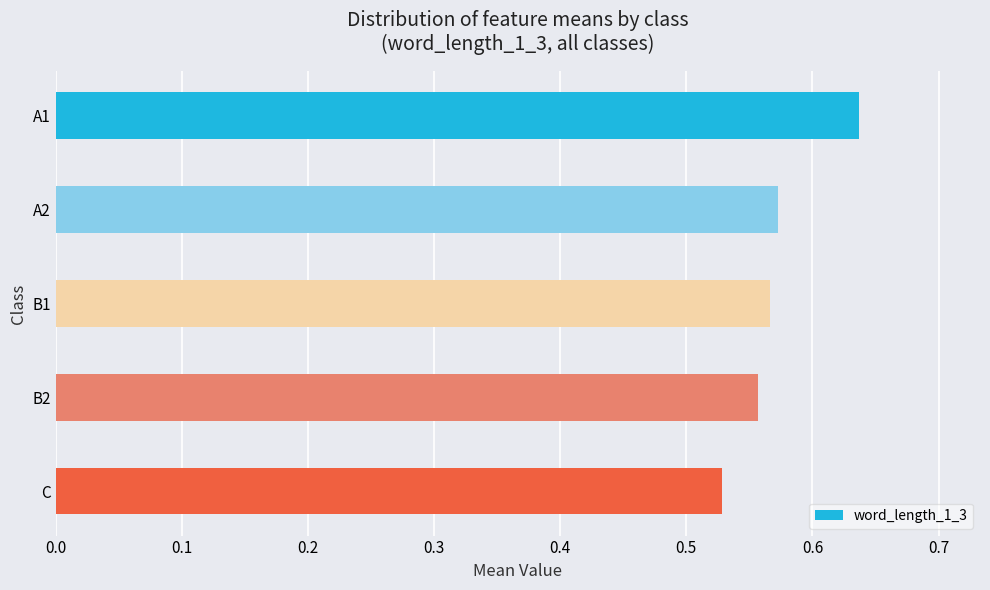

What is the sum of the values at A2 and A1?

1.2